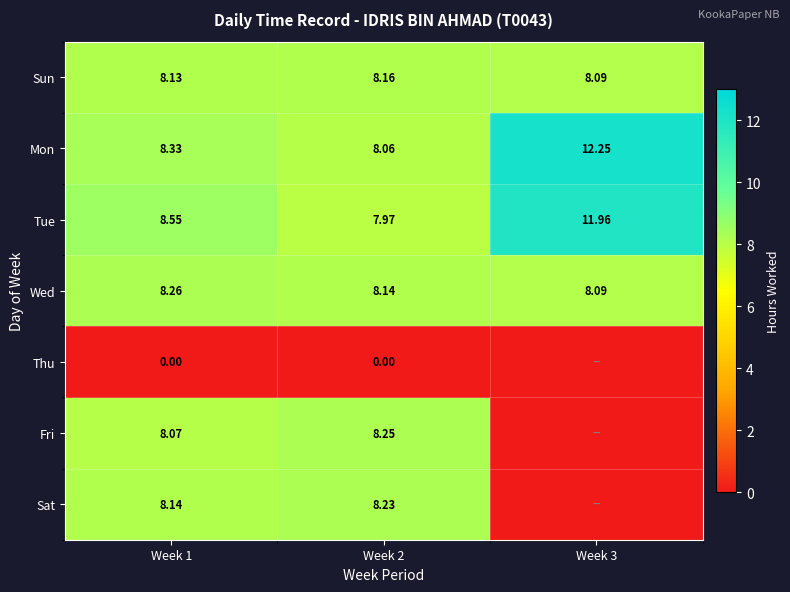

What is the difference between the highest and lowest values at Week 3?

13.2